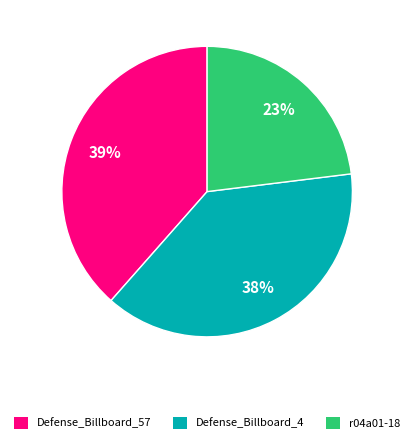

Combined, do r04a01-18 and Defense_Billboard_57 account for over 50%?

Yes